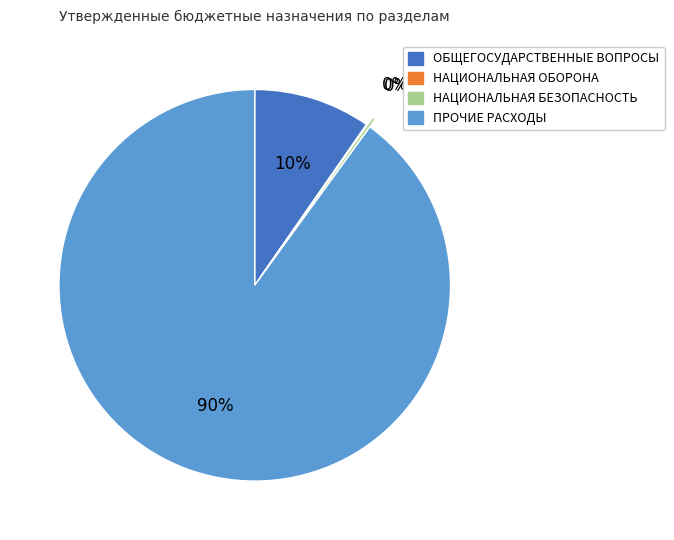

Which slice represents more than half of the pie?

ПРОЧИЕ РАСХОДЫ